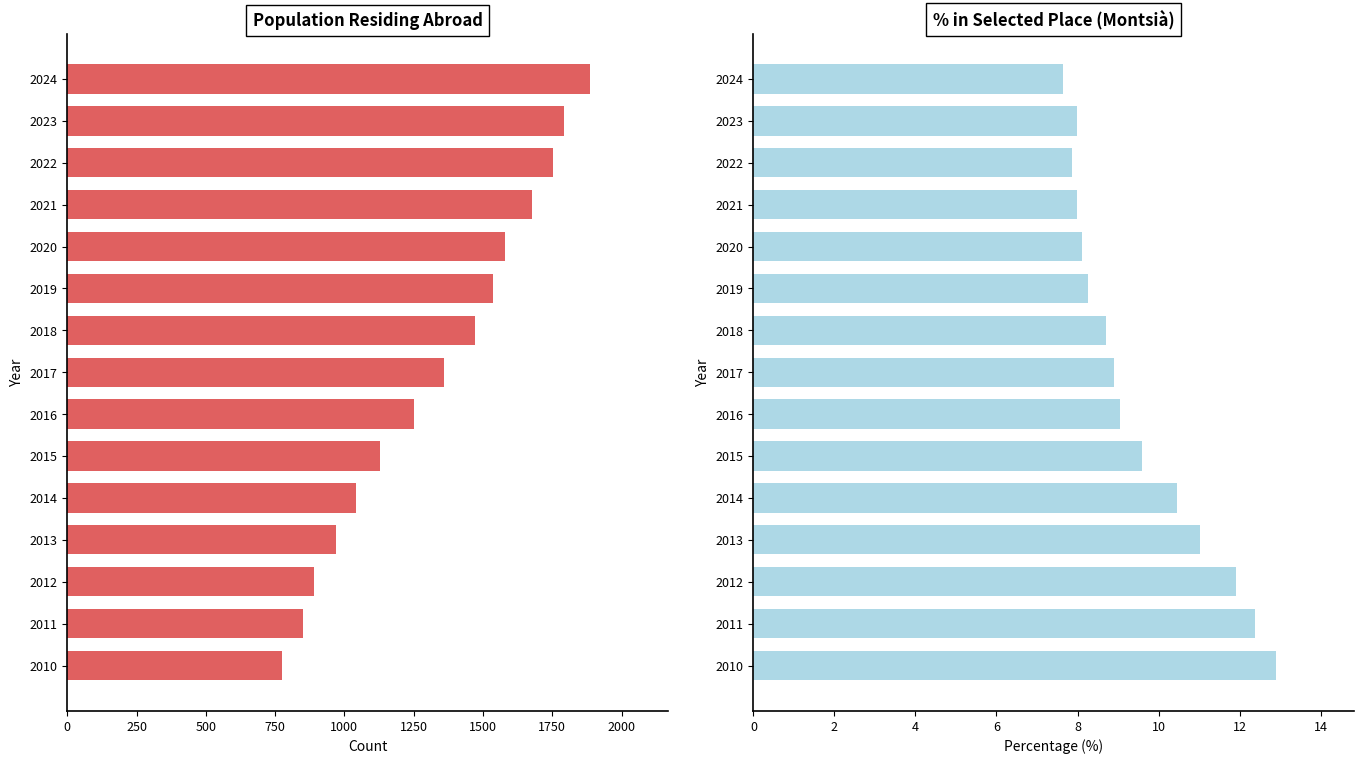

What is the spread (max minus min) of values at 2022?

1745.1